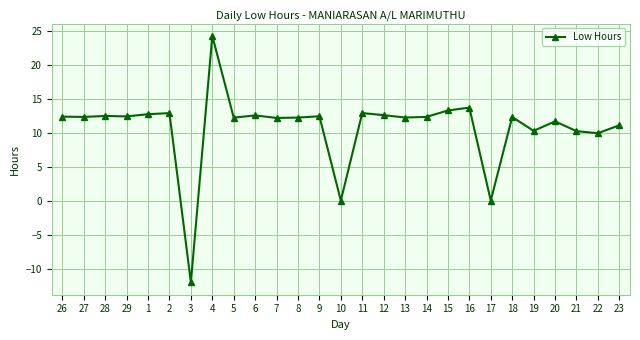

True or false: the data shows 11.1 at 23.

True